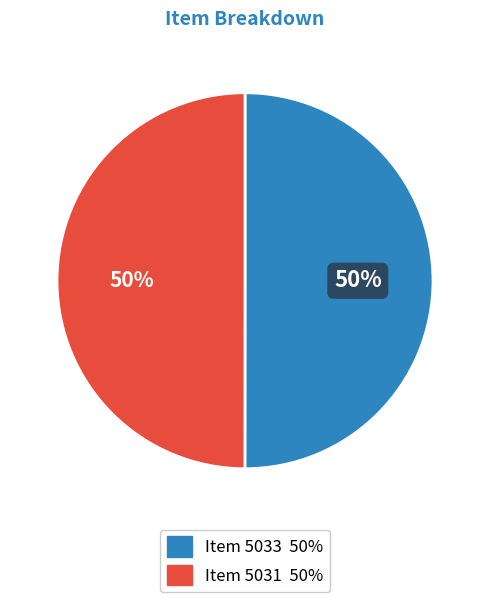

The Item 5031 slice represents 61% of the pie. True or false?

False